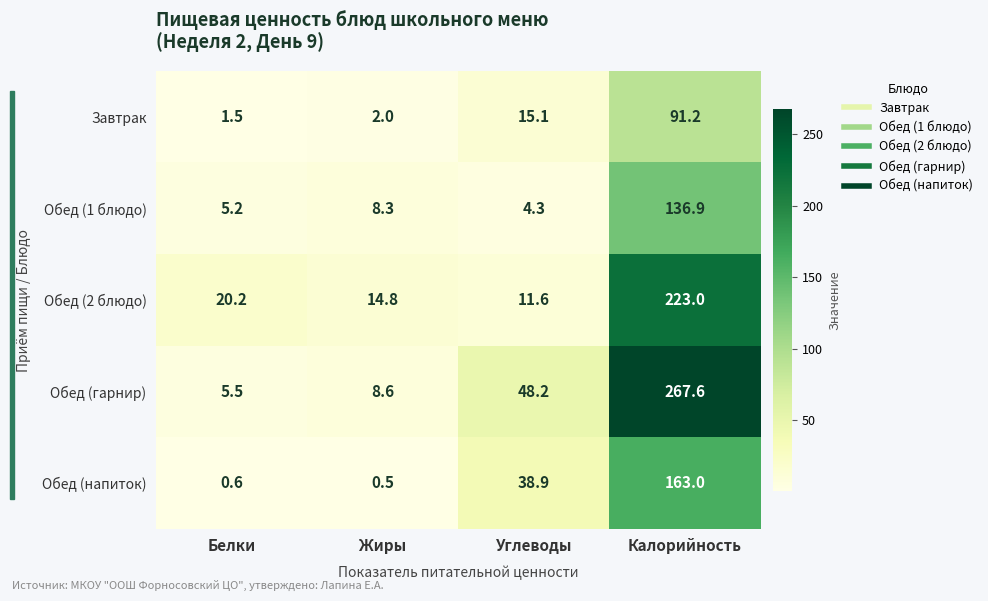

Which label corresponds to the largest value in the chart?

Калорийность